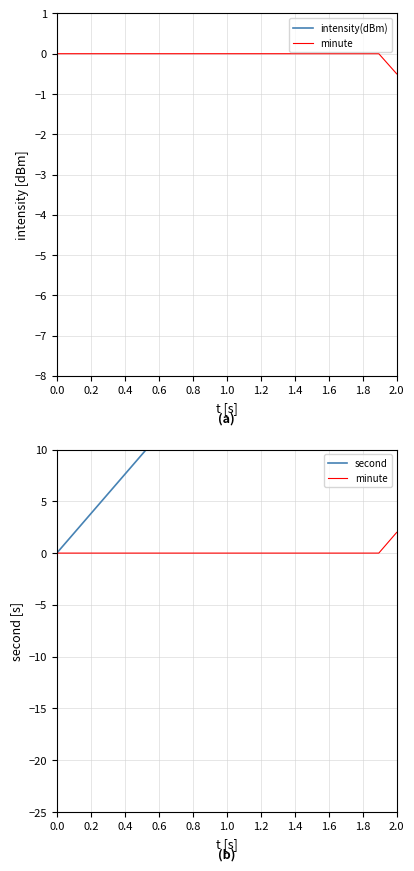

Rank the series by their maximum value, from highest to lowest.

second, minute, intensity(dBm)